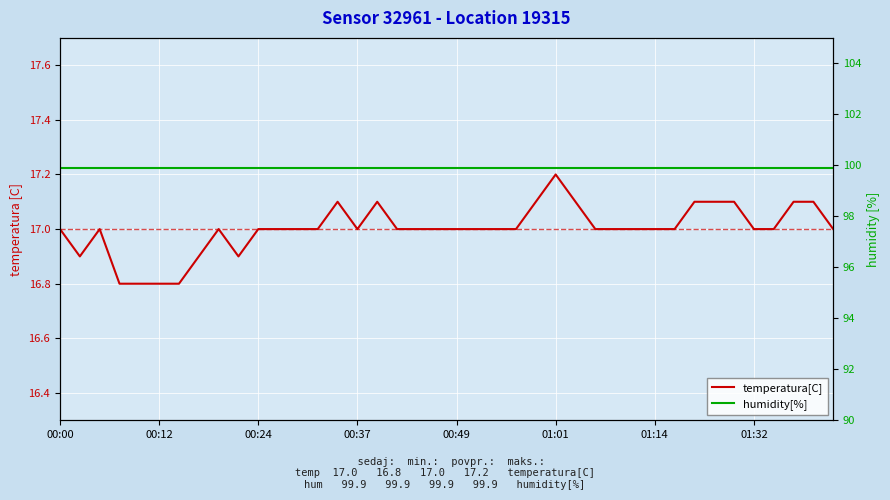

Does the chart display data point markers on the line(s)?

No